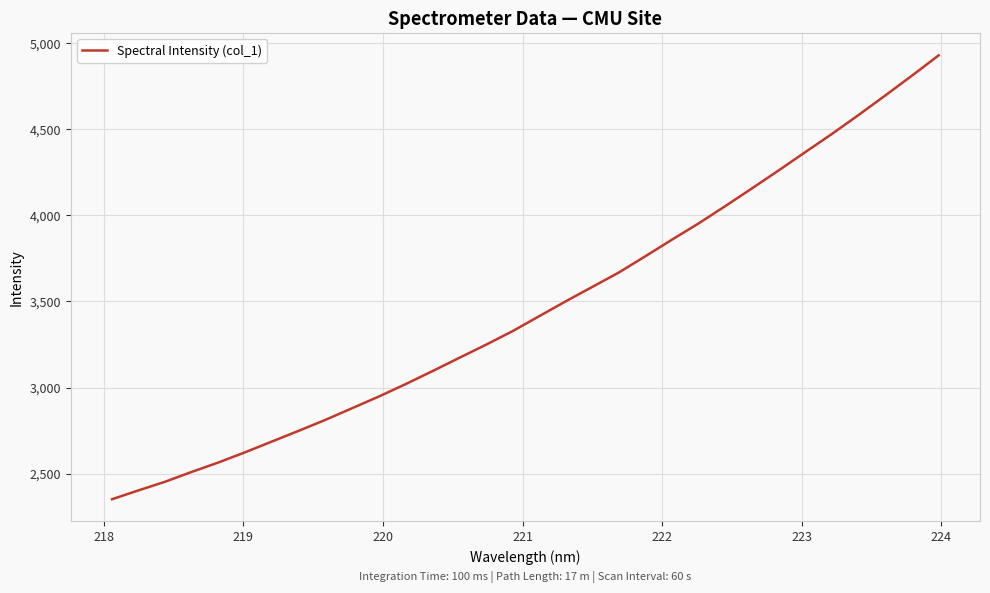

What is the difference between the maximum and minimum values?

2576.8